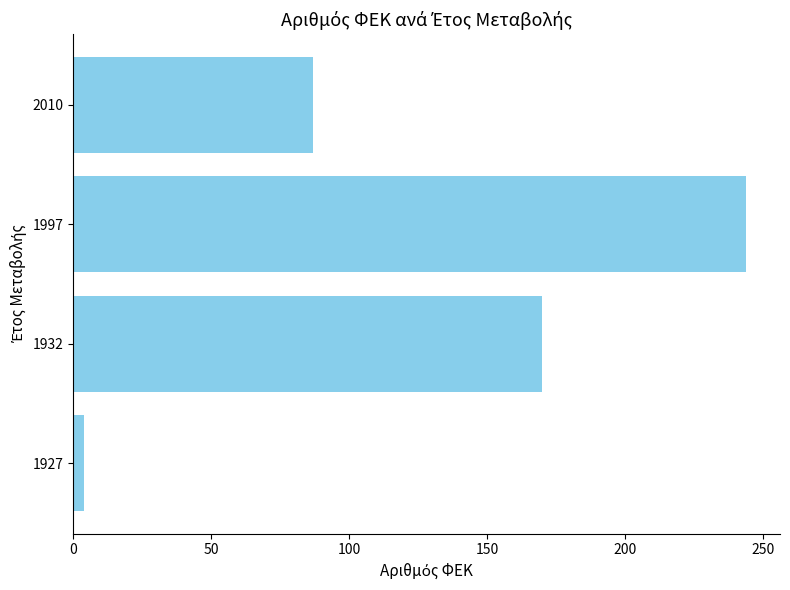

What is the average value?

126